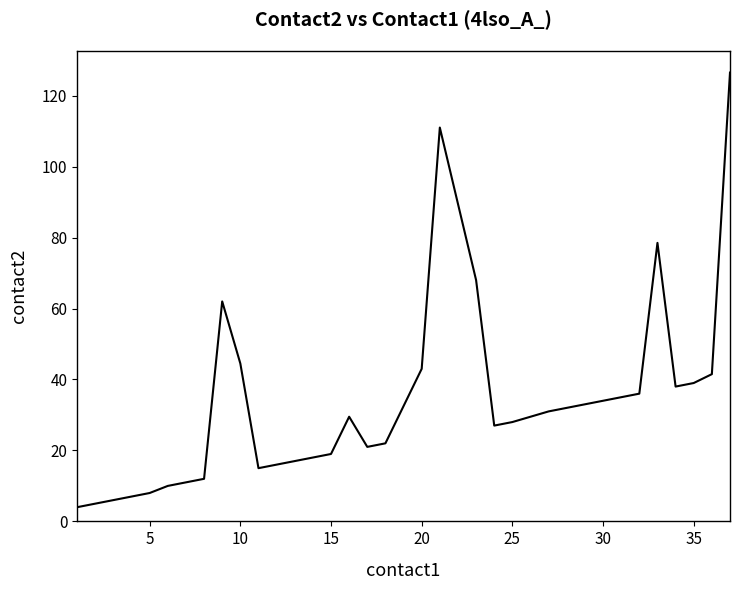

What is the maximum value shown in the chart?

126.5